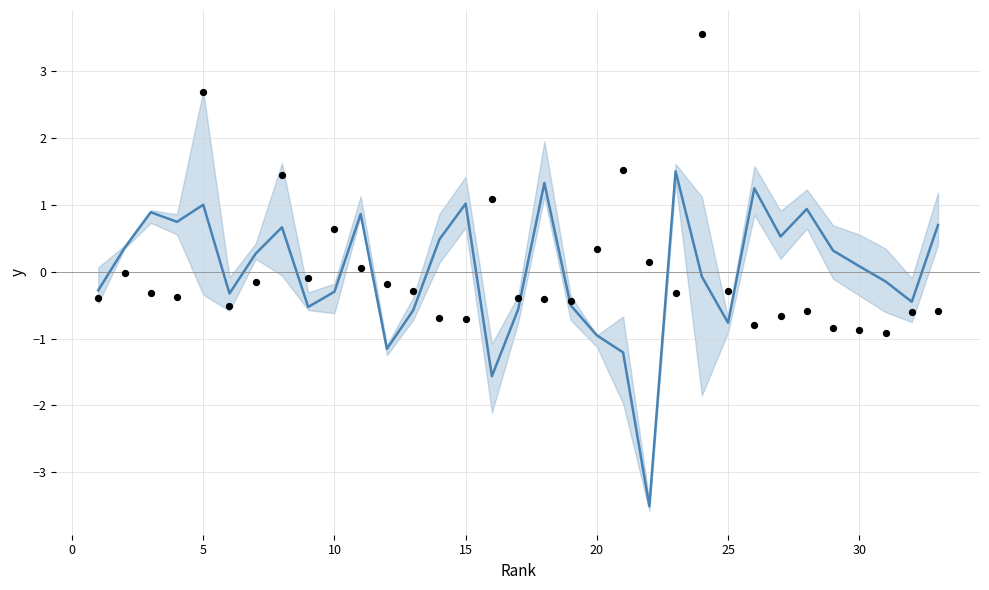

Is the value of Ref. / Doc. (normalized) at 32 greater than the value of Total Docs. (2020) (normalized) at 16?

Yes